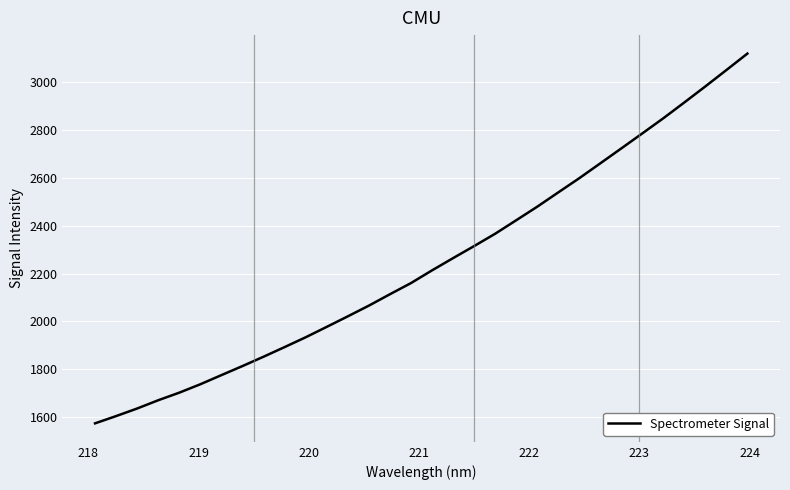

What is the maximum value shown in the chart?

3120.6